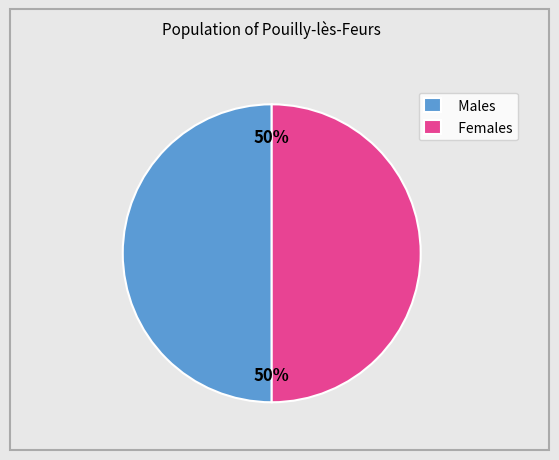

True or false: Females accounts for 63% of the total.

False